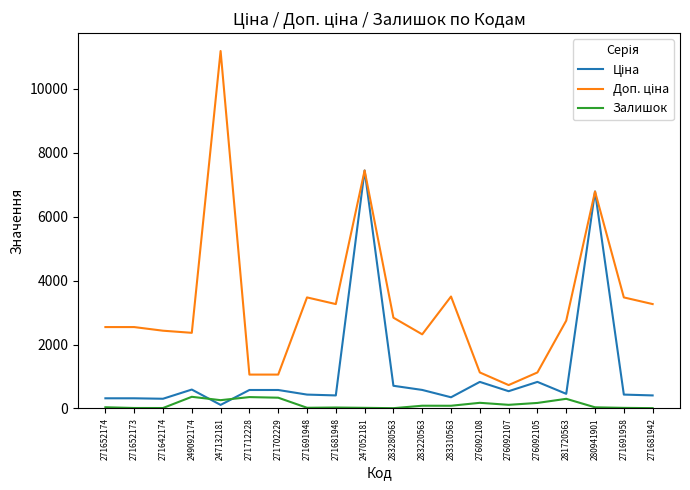

Where do Ціна and Залишок first cross each other?

249092174 and 247132181